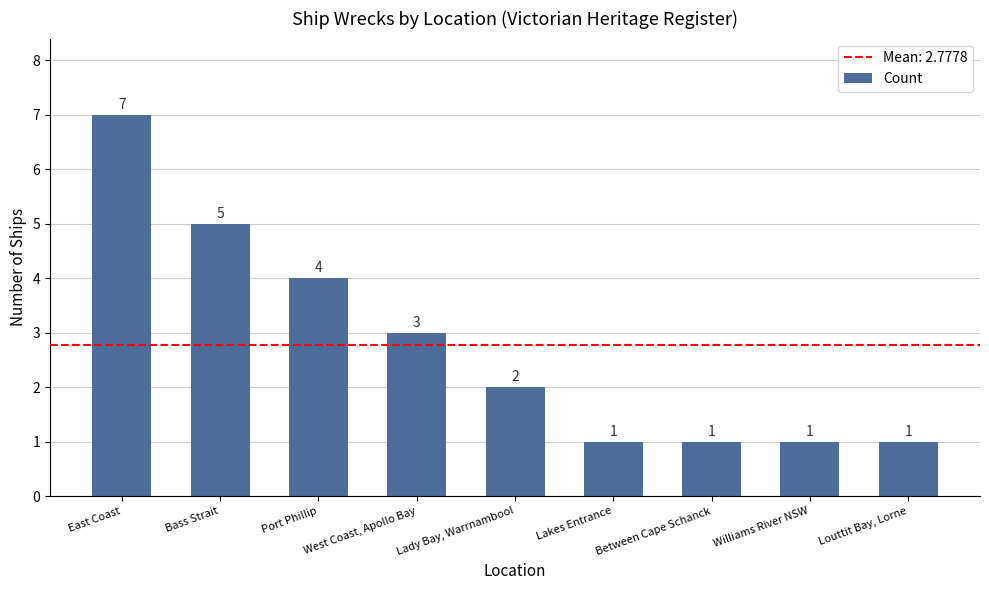

What is the label of the 1st bar from the right?

Louttit Bay, Lorne